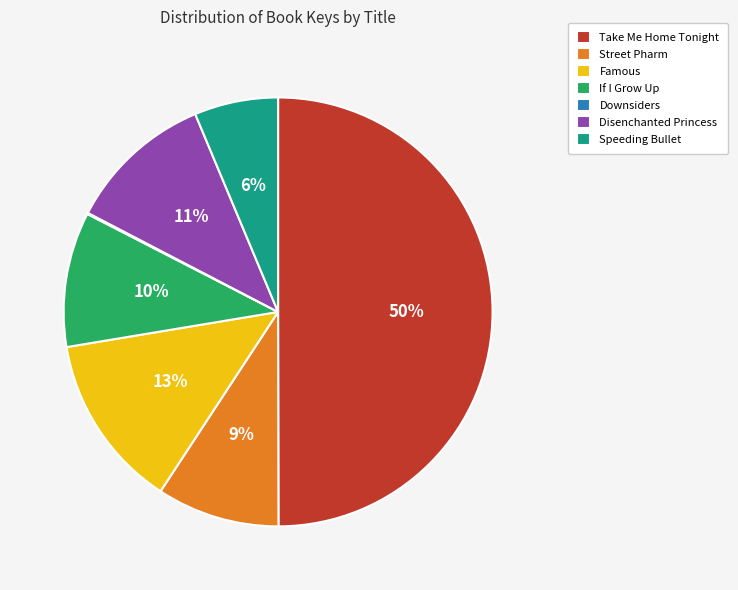

Is If I Grow Up the majority of the pie?

No